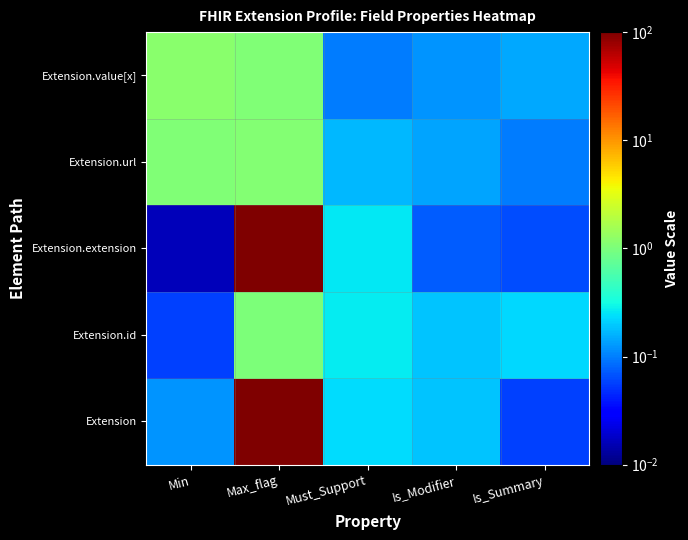

What is the difference between the highest and lowest values at Max_flag?

98.3